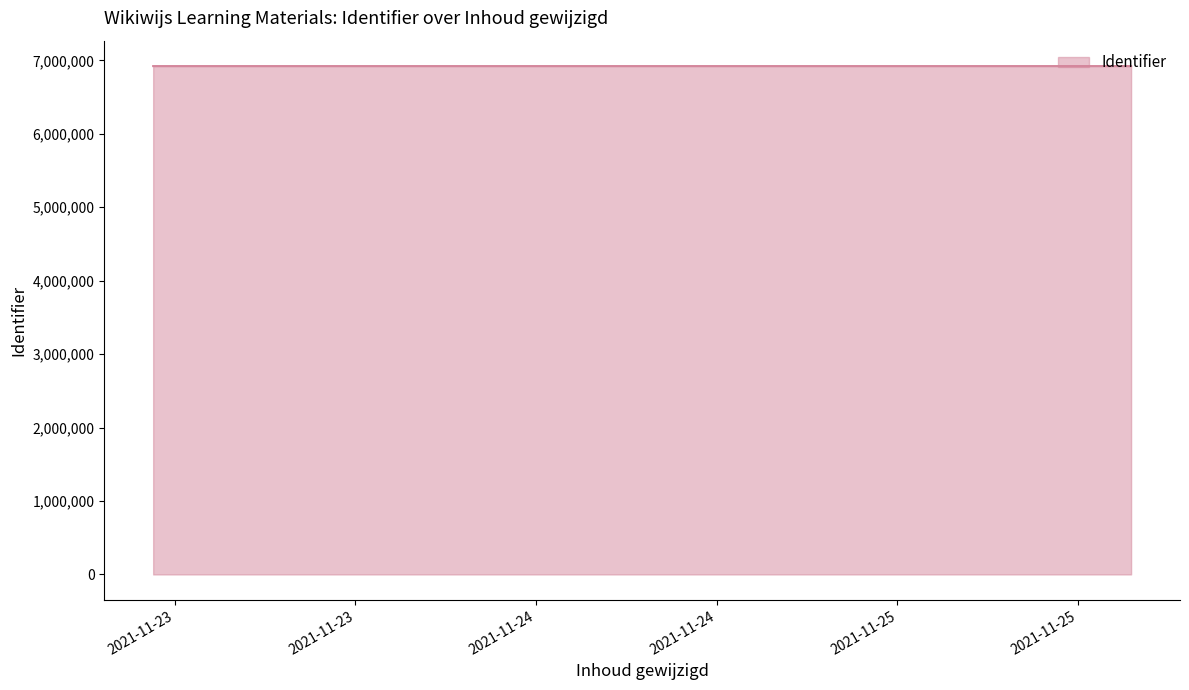

What is the sum of all values?

20765770